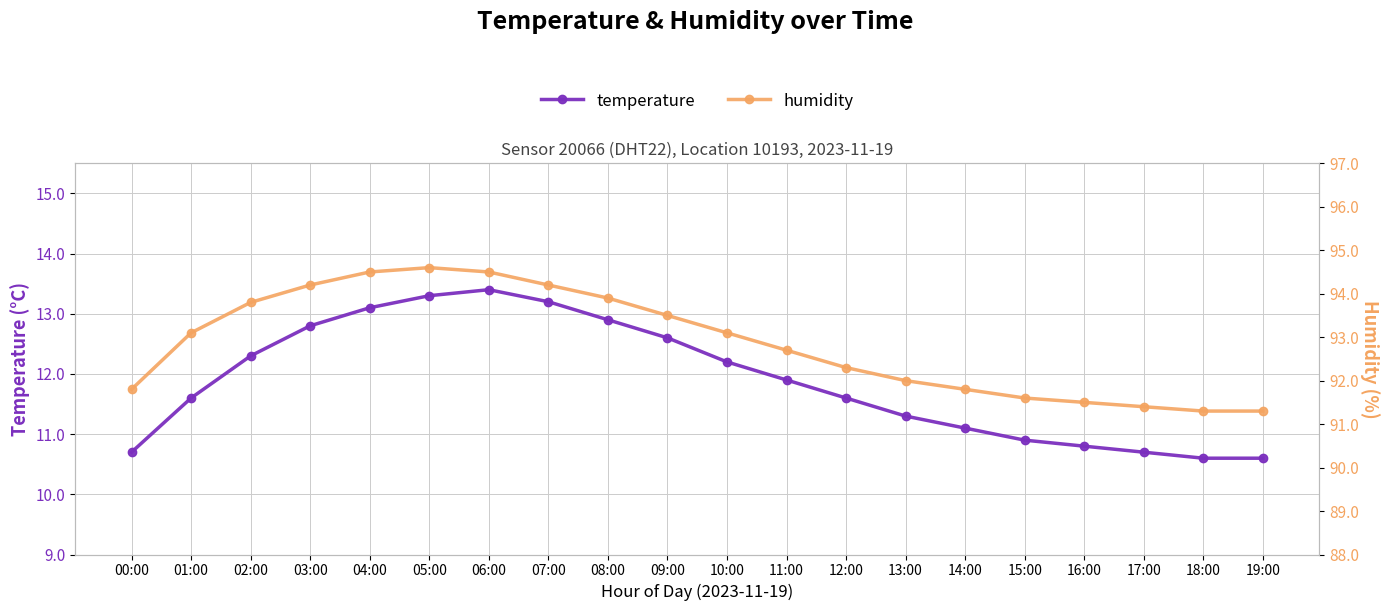

Reading right to left, what are all the values shown in this chart?

temperature: 10.6	10.6	10.7	10.8	10.9	11.1	11.3	11.6	11.9	12.2	12.6	12.9	13.2	13.4	13.3	13.1	12.8	12.3	11.6	10.7
humidity: 91.3	91.3	91.4	91.5	91.6	91.8	92.0	92.3	92.7	93.1	93.5	93.9	94.2	94.5	94.6	94.5	94.2	93.8	93.1	91.8